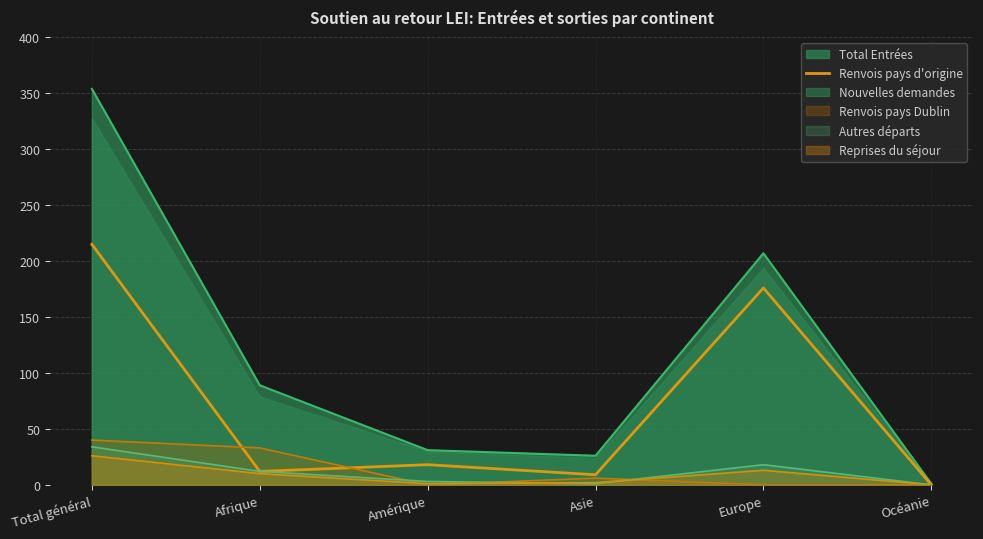

Where does the data first go above 18?

Total général